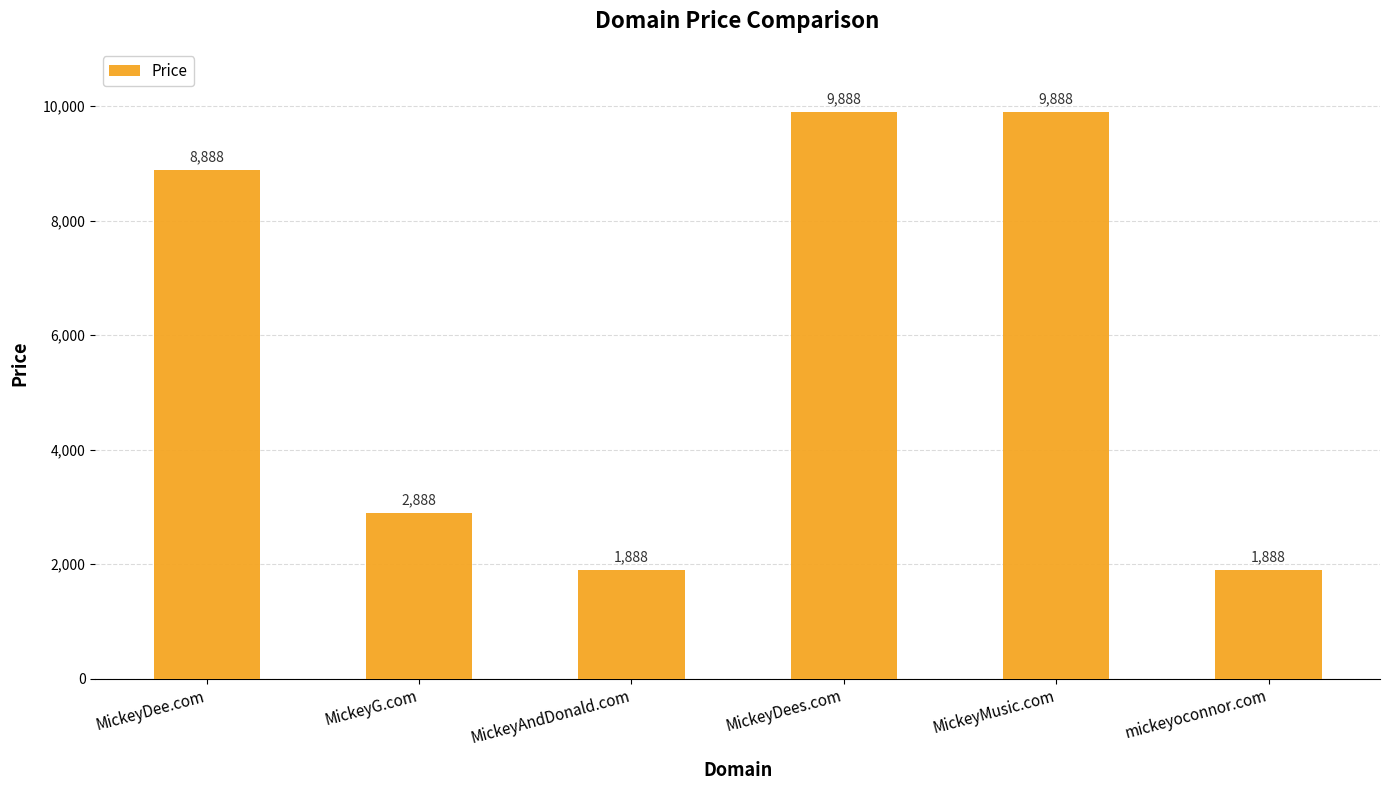

What is the change in value from MickeyDee.com to MickeyMusic.com?

+1000